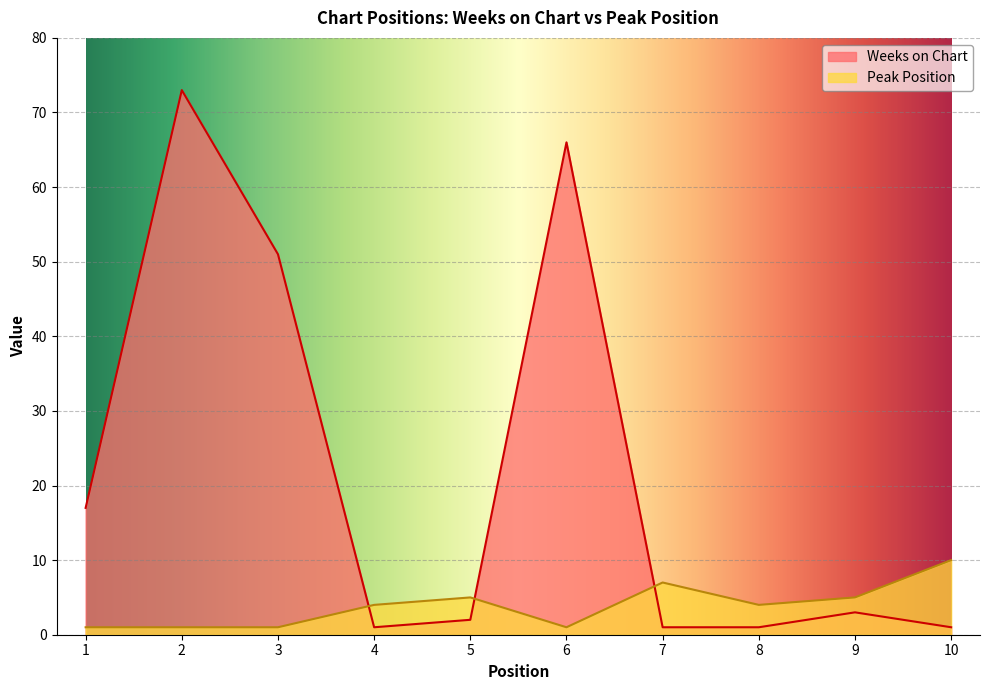

Which series has the widest spread of values?

Weeks on Chart